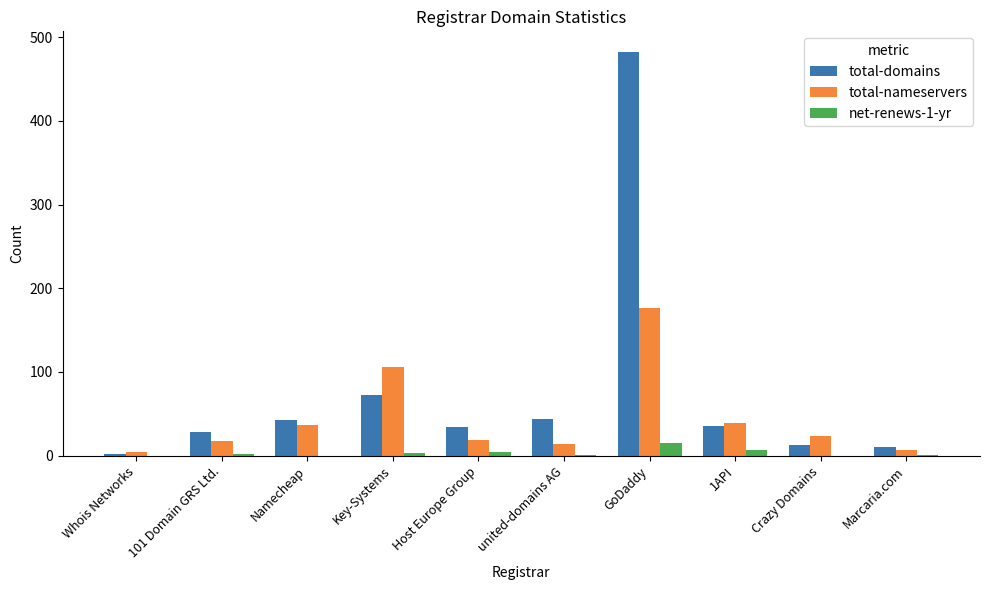

Where is total-nameservers nearest to the value 90?

Key-Systems